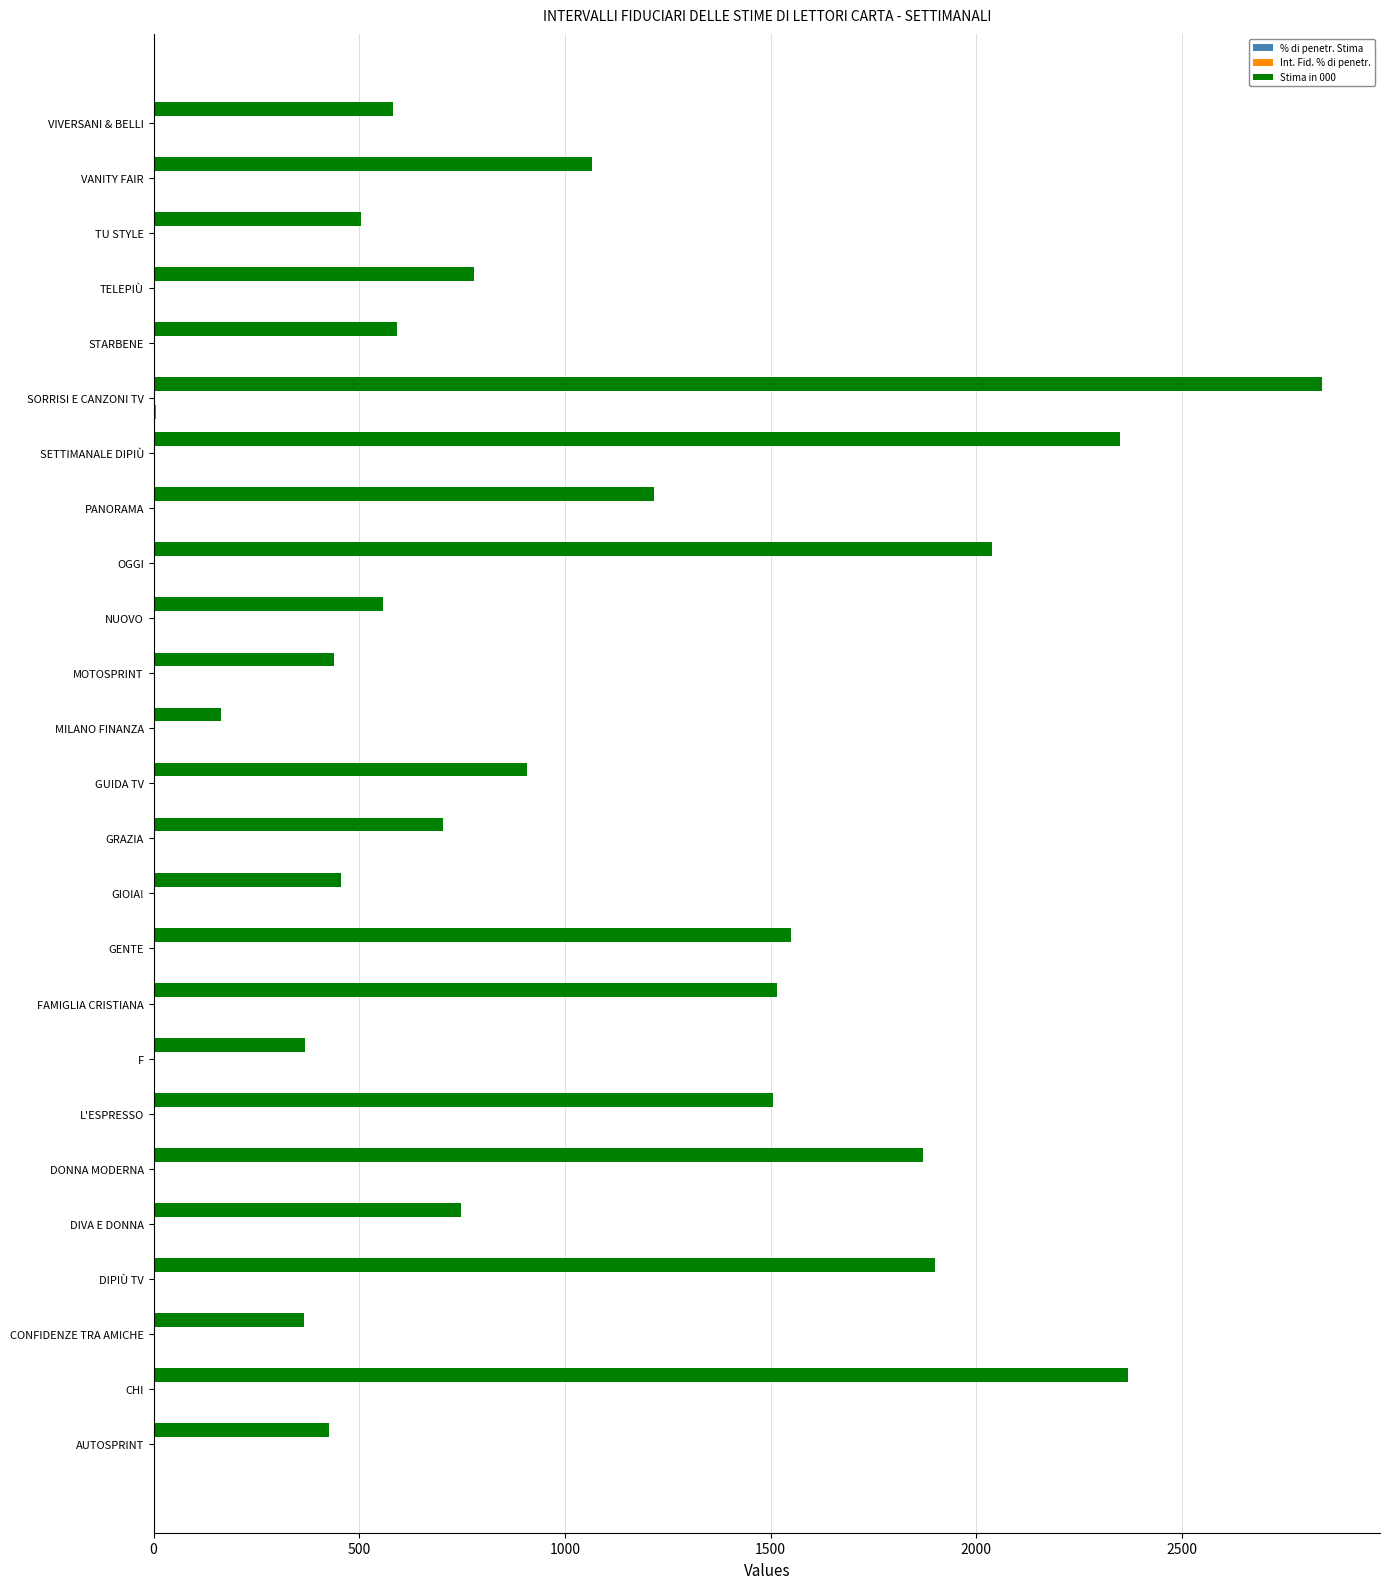

Is it true that Stima in 000 equals 455.0 at GIOIA!?

True